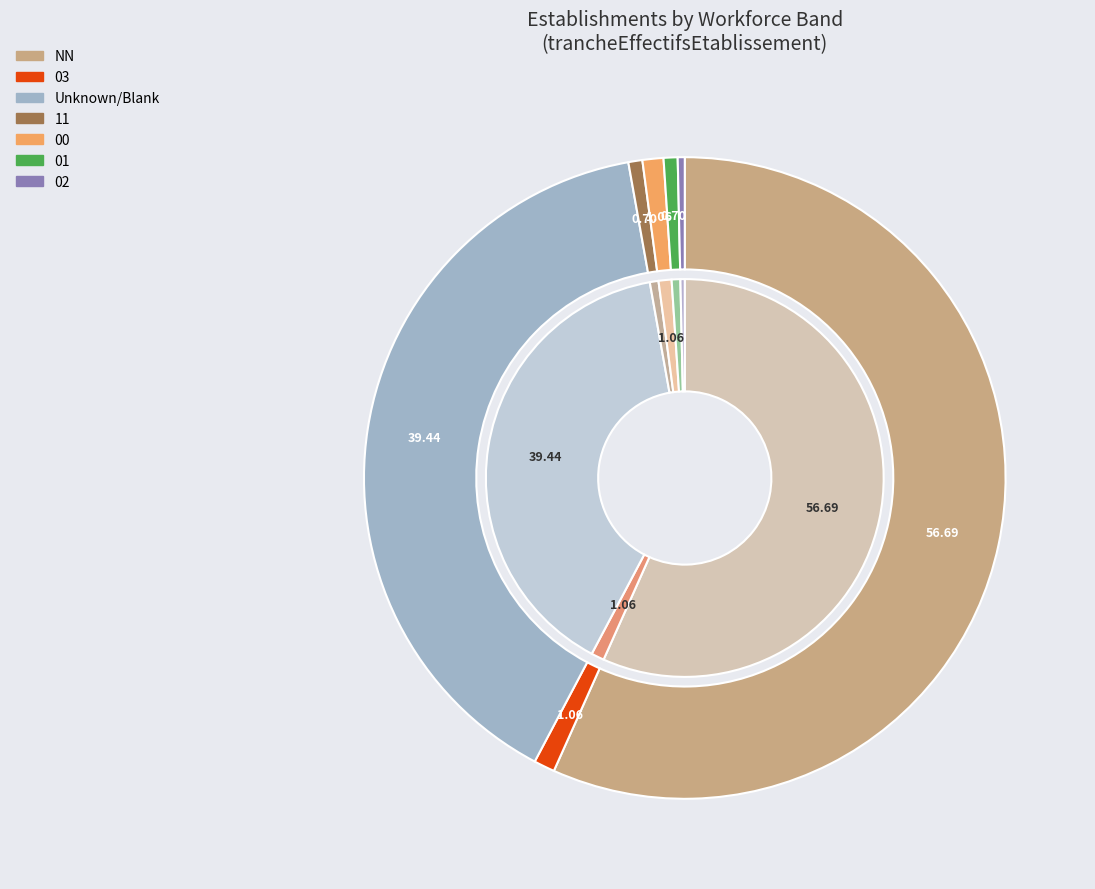

Which category accounts for the majority?

NN